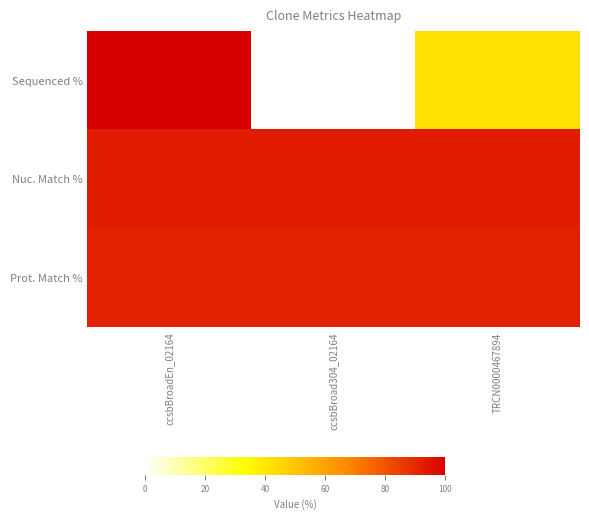

How many series are shown in this chart?

3